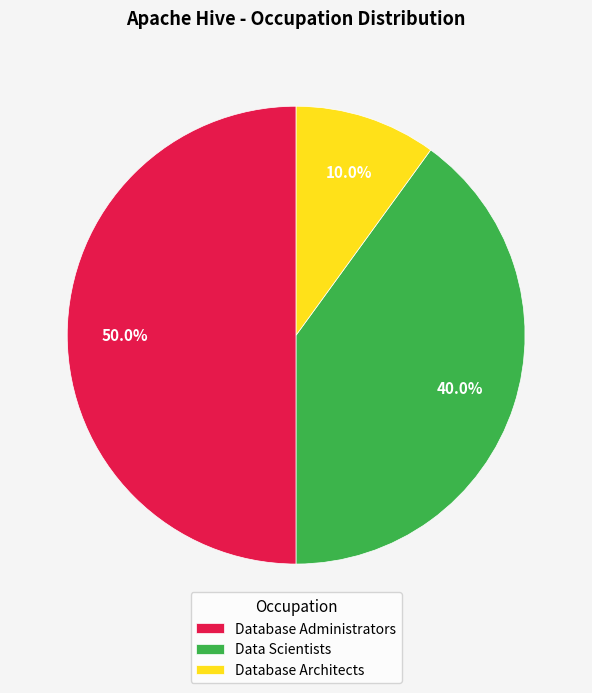

What percentage is NOT represented by Data Scientists?

60.0%